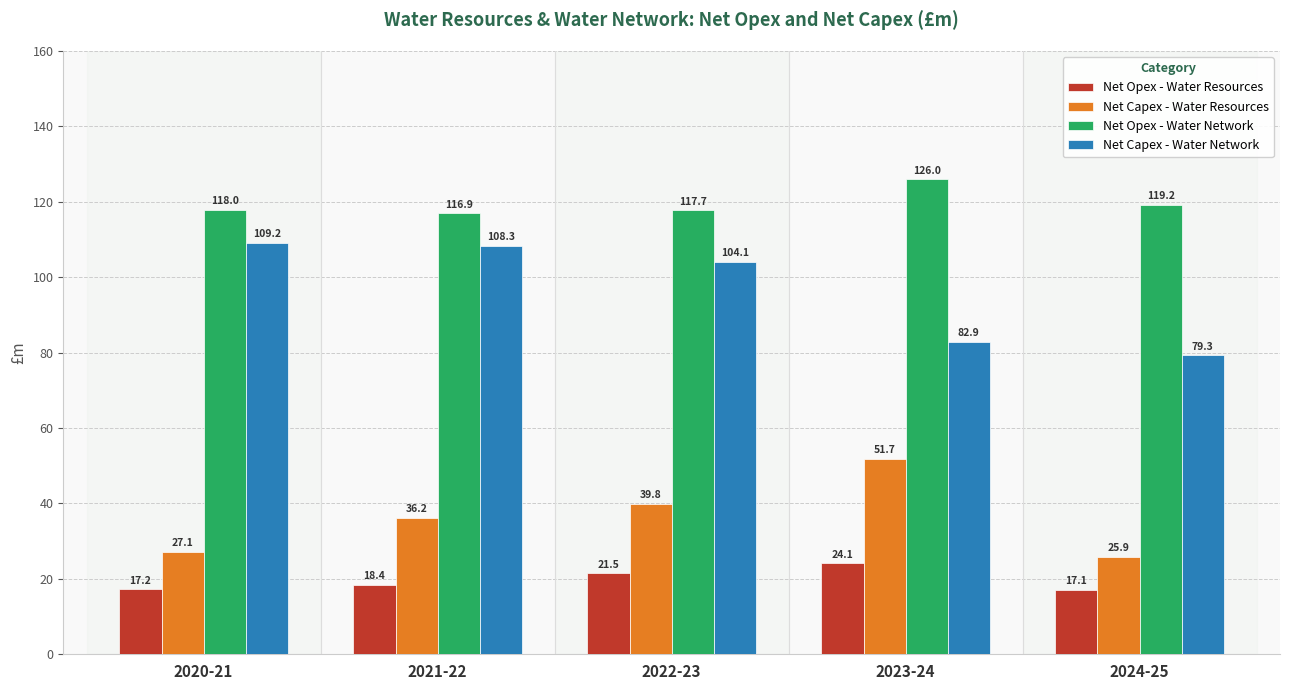

How many series are shown in this chart?

4